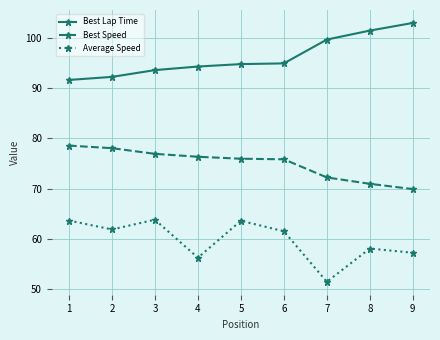

Which category has the lowest value in the Average Speed series?

7